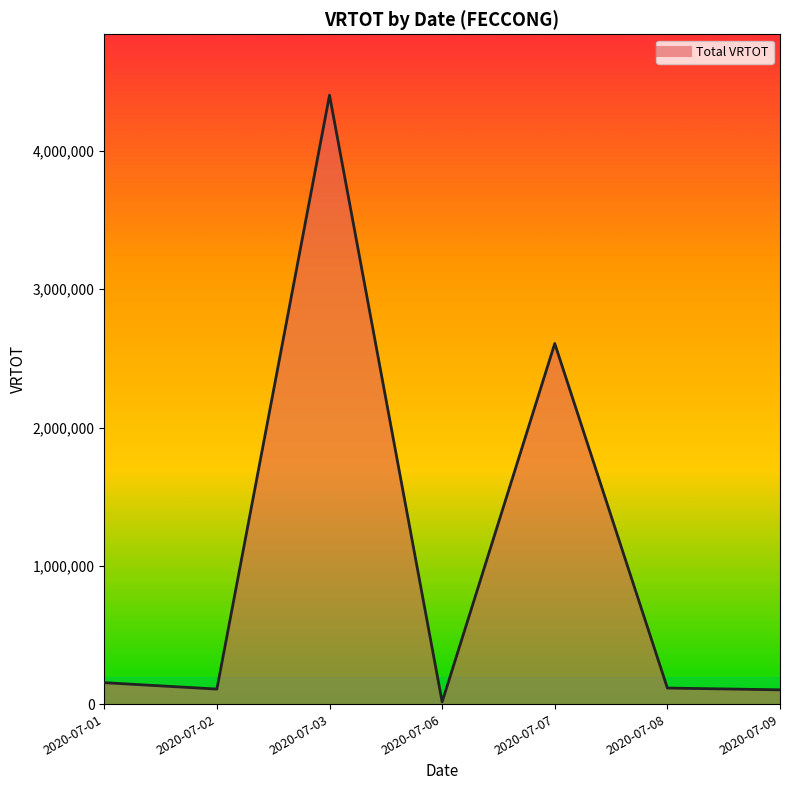

Is it true that the value at 2020-07-02 is 109080?

True